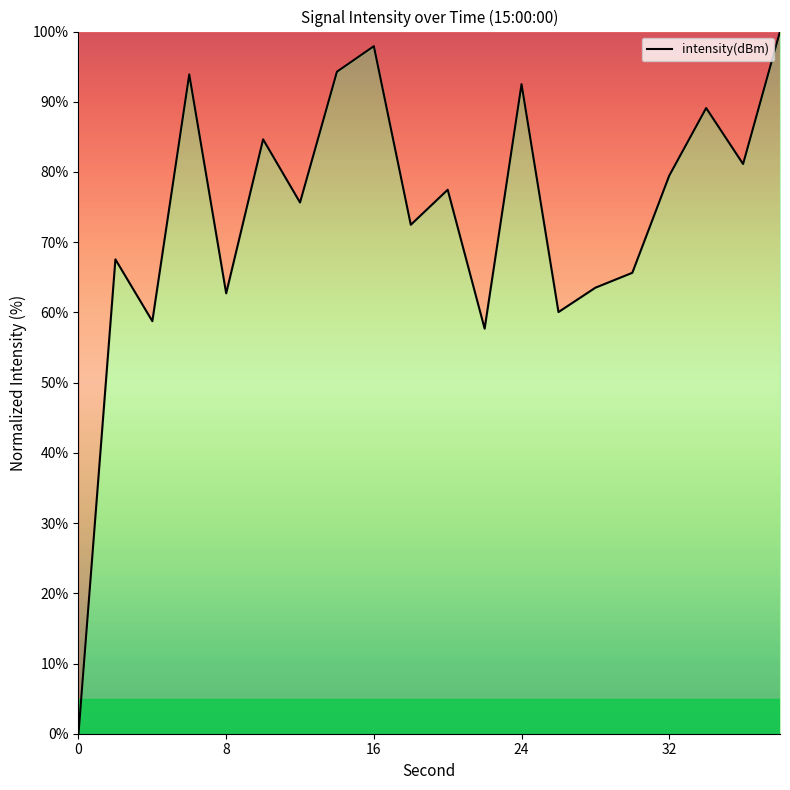

What is the greatest value displayed?

100.0